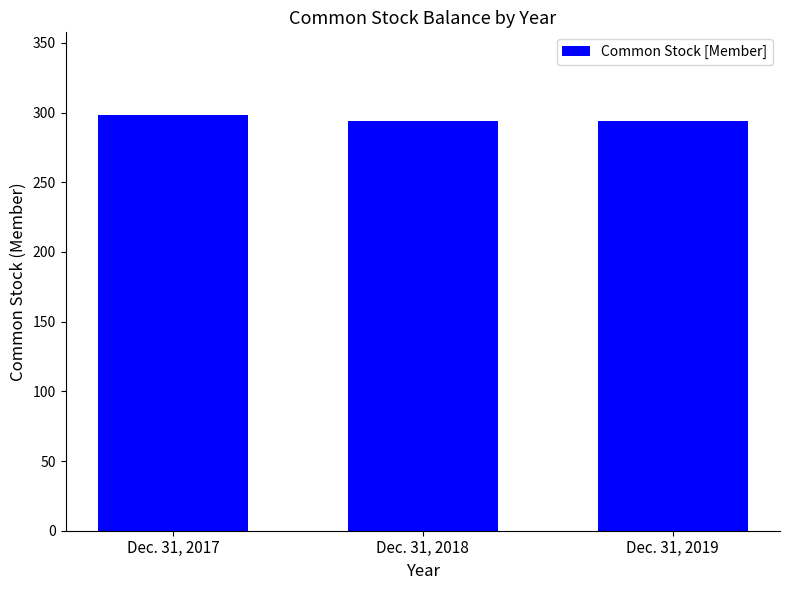

Count the values in the range 294 to 298.

3